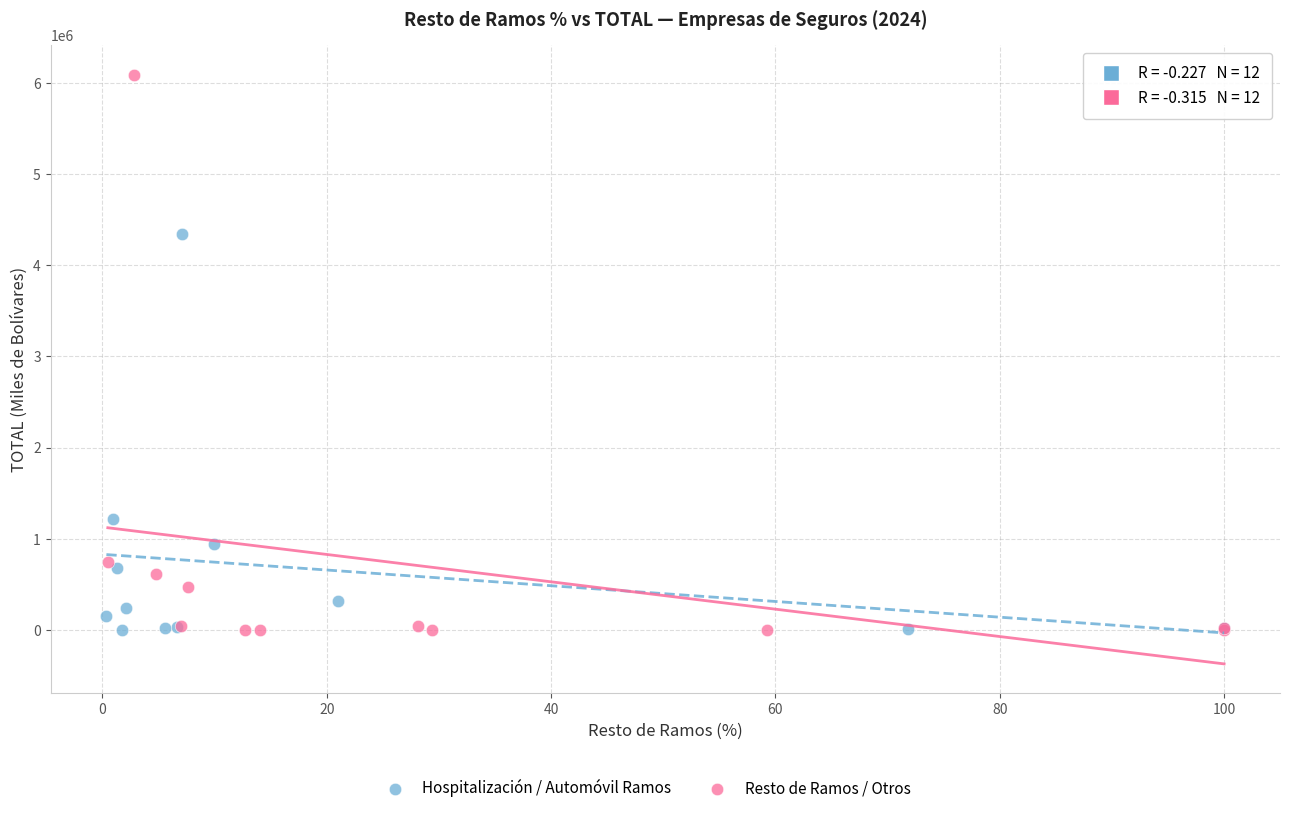

Which series has the widest spread of Y values?

Resto de Ramos / Otros